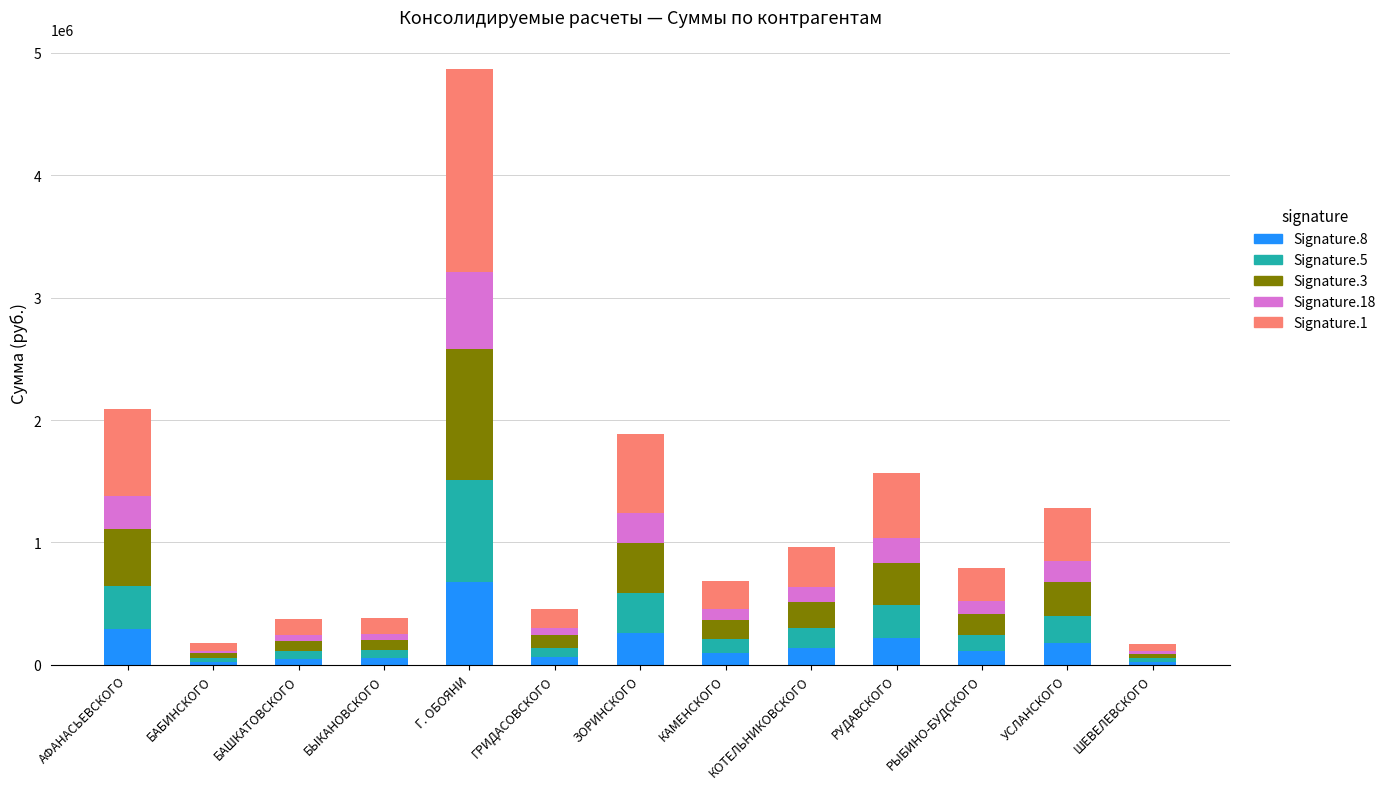

What is the total value across all series at КОТЕЛЬНИКОВСКОГО?

963315.0